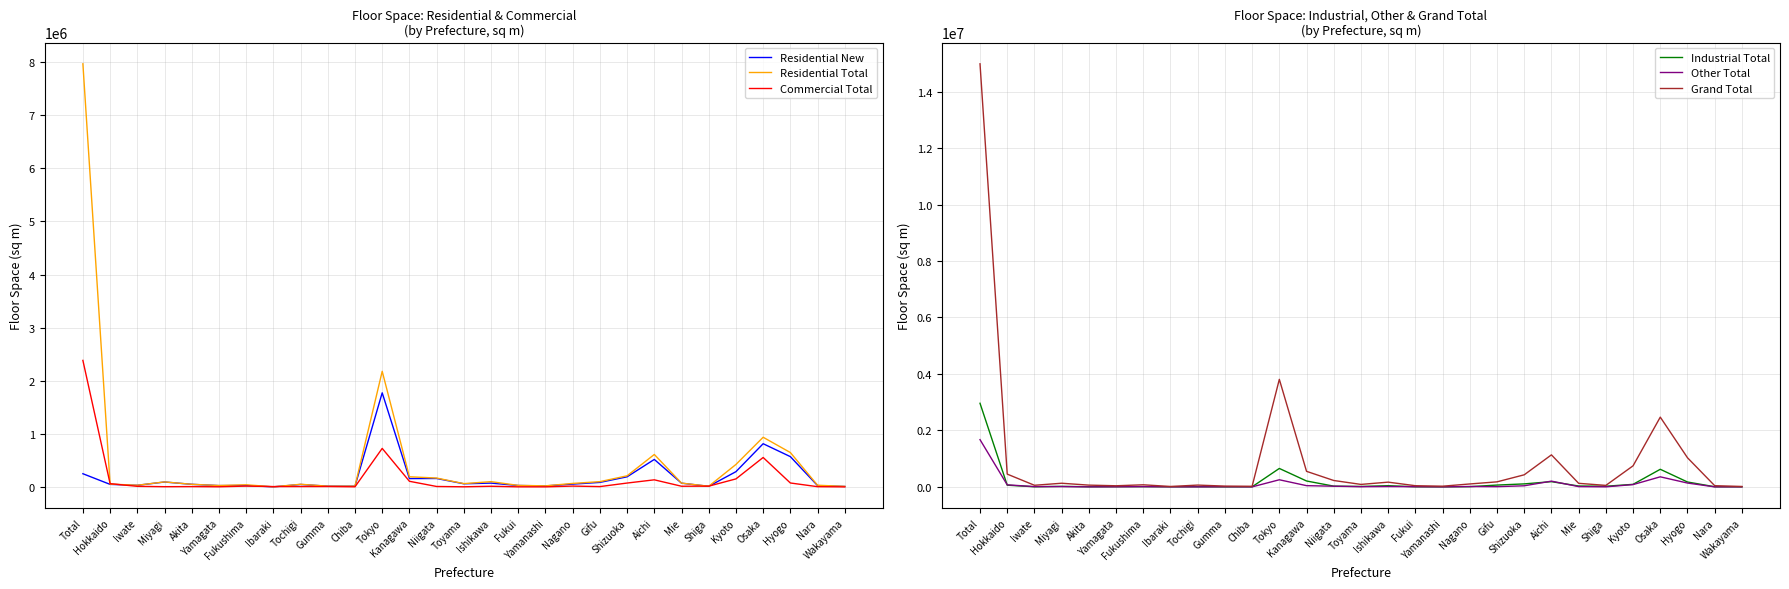

What is the maximum value shown in the chart?

14986069